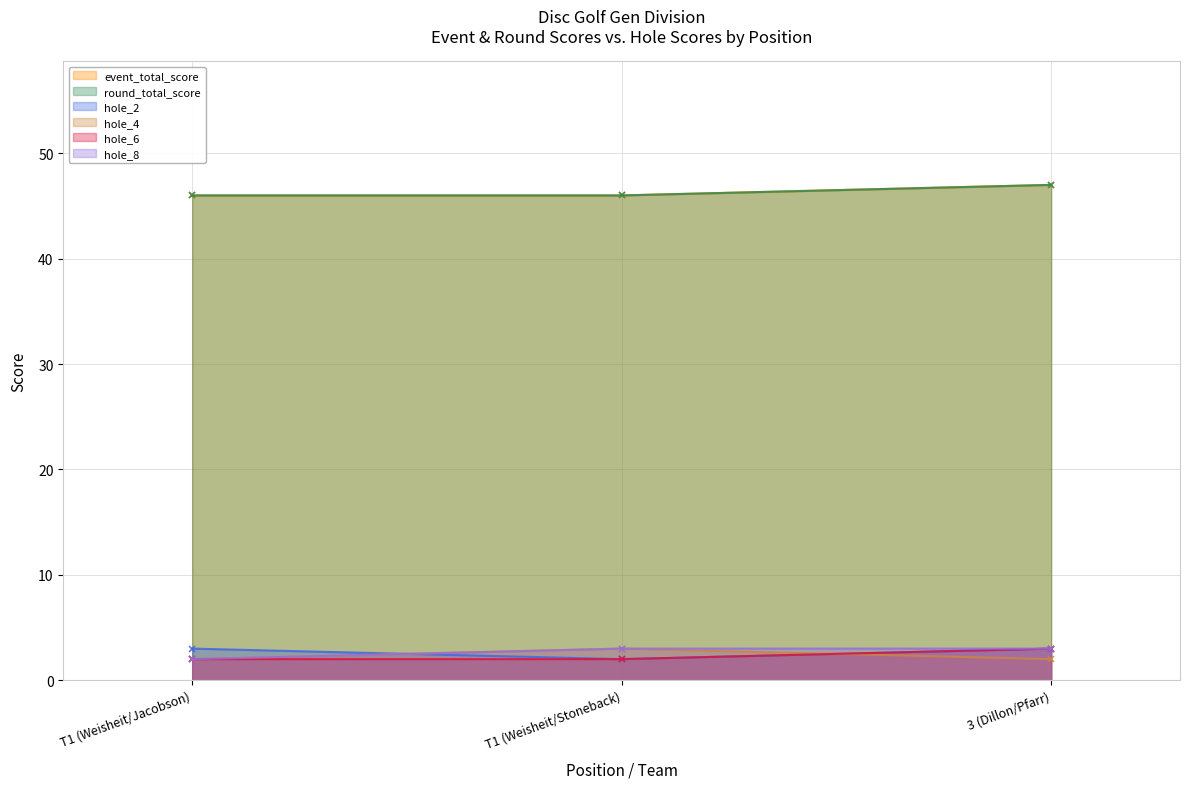

What position from the left is T1 (Weisheit/Stoneback)?

2